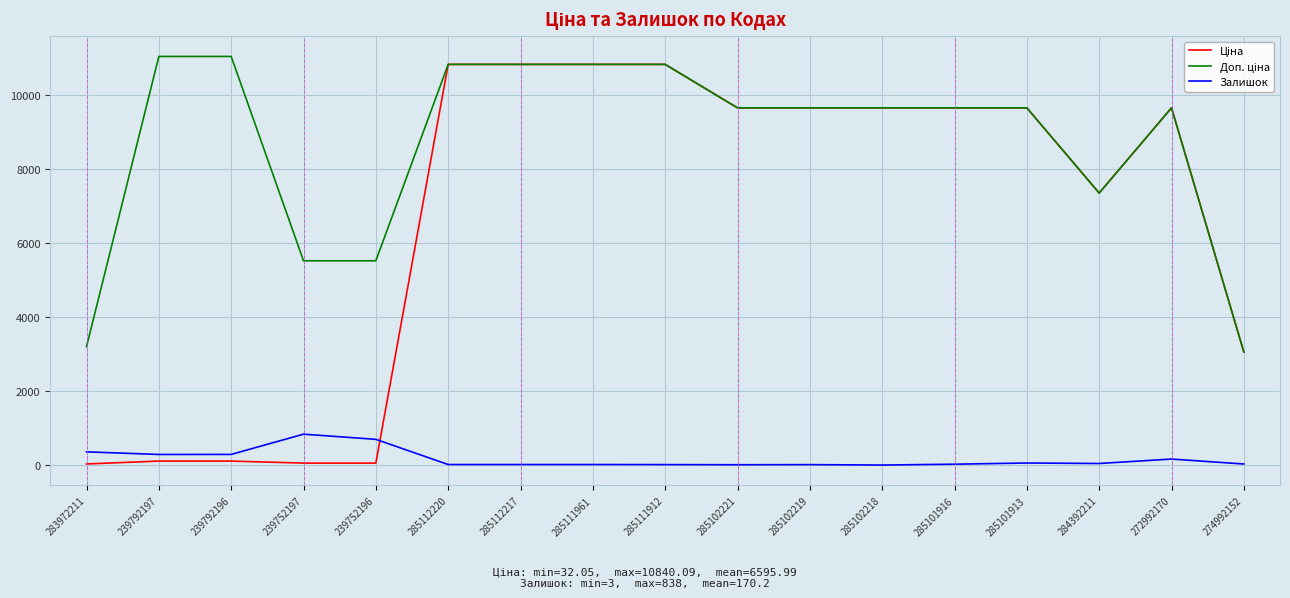

What is the maximum value shown in the chart?

11055.0